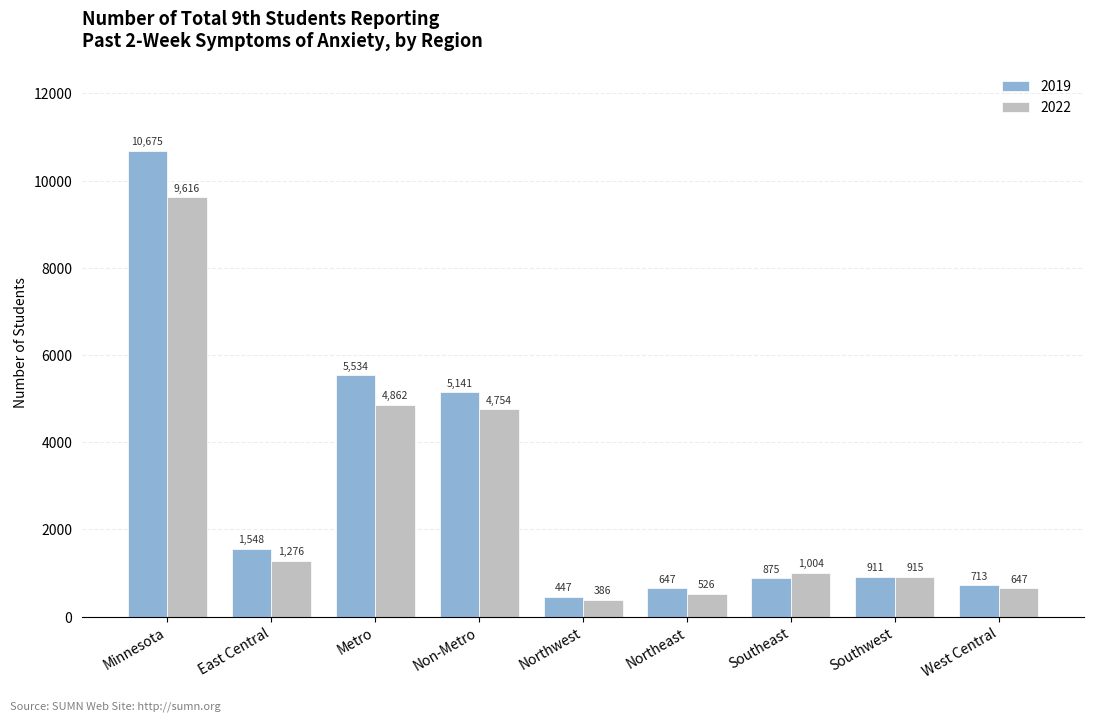

At Northwest, list the series in order from largest to smallest.

2019, 2022